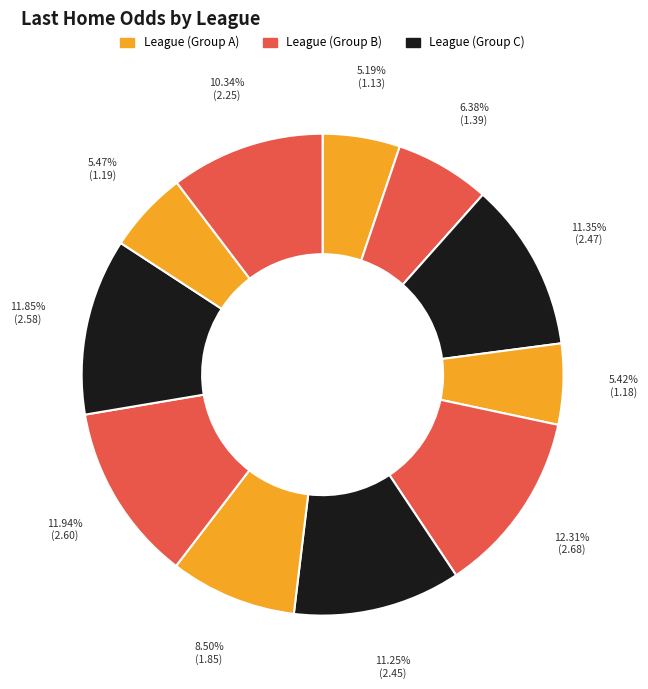

How many slices are in this pie chart?

11